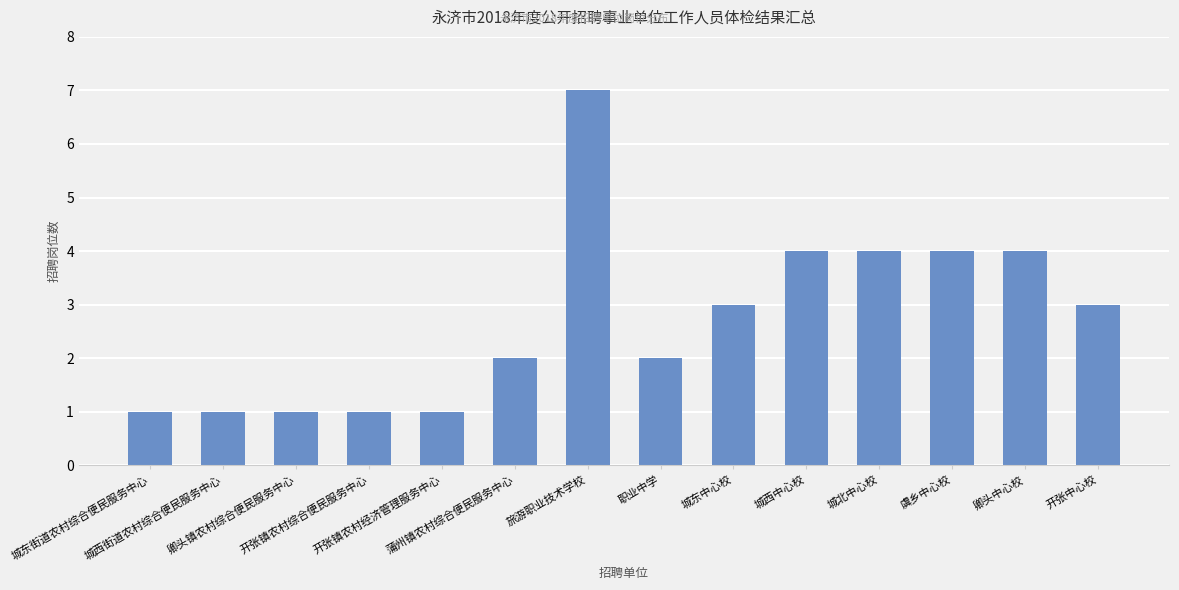

What is the change in value from 城西街道农村综合便民服务中心 to 虞乡中心校?

+3